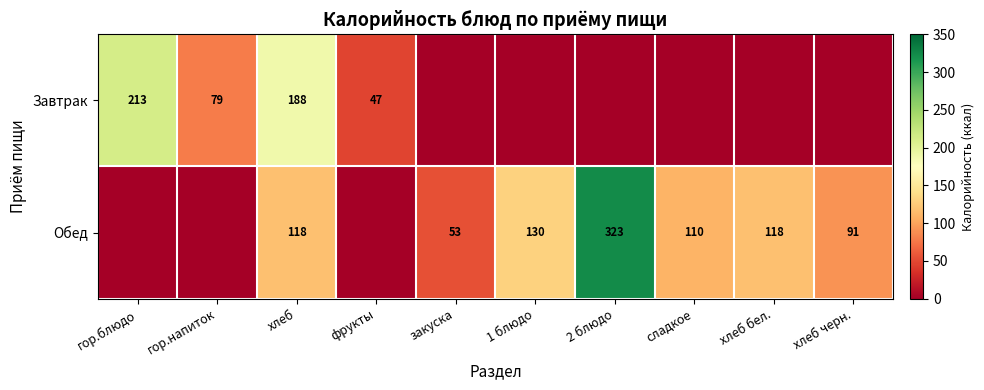

What is the spread (max minus min) of values at хлеб?

70